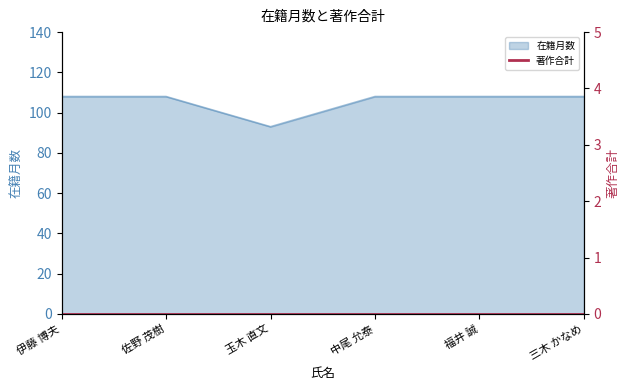

What position from the left is 玉木 直文?

3